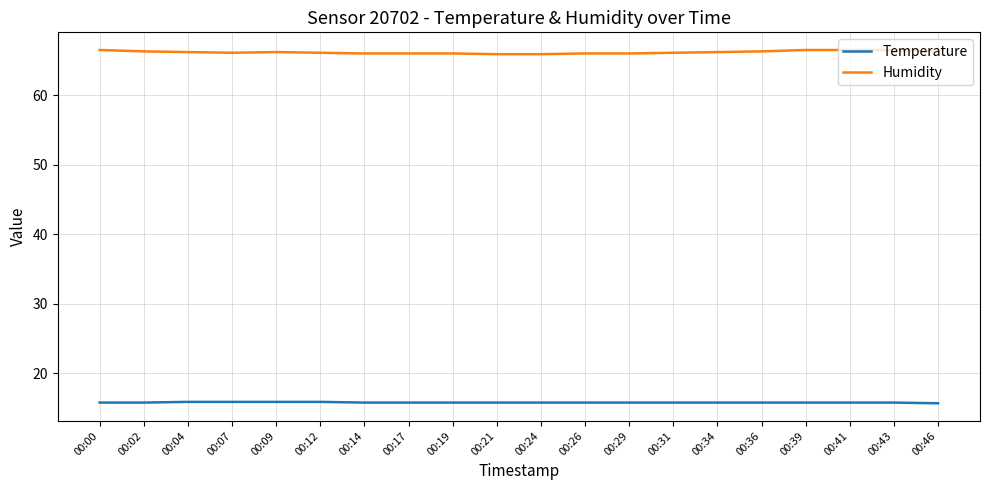

What is the difference between the second highest and minimum values in the Humidity series?

0.6